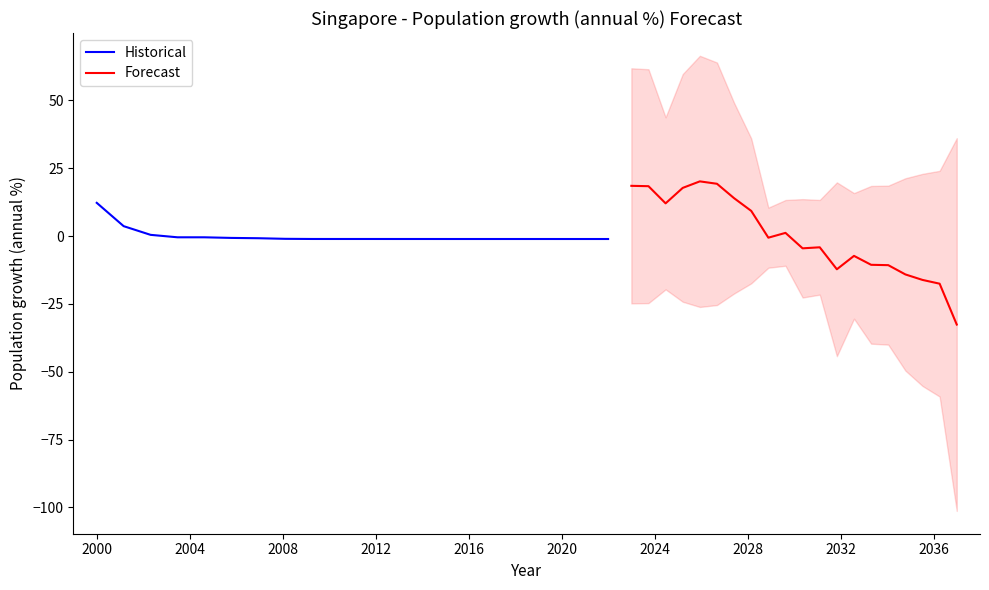

At which label does Historical reach its peak?

2000